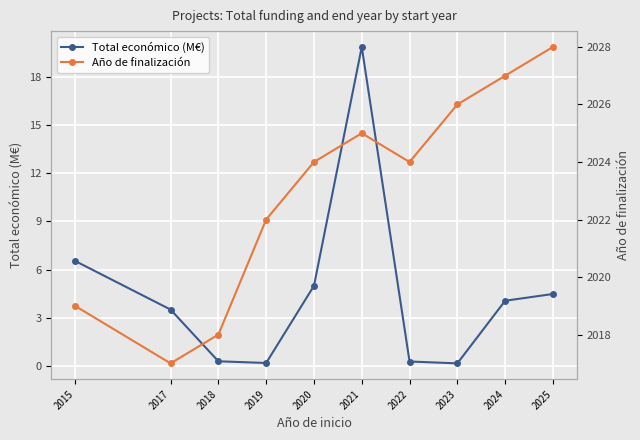

Which category has the highest value across all series?

2025